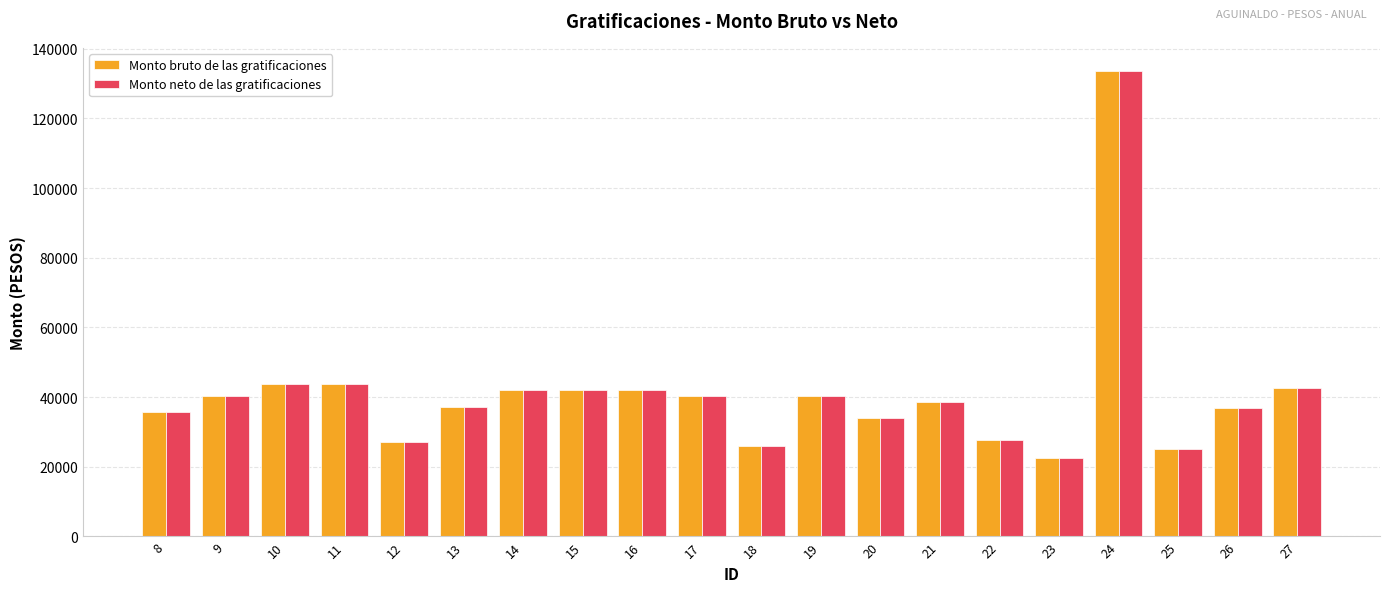

What is the smallest value displayed?

22572.1